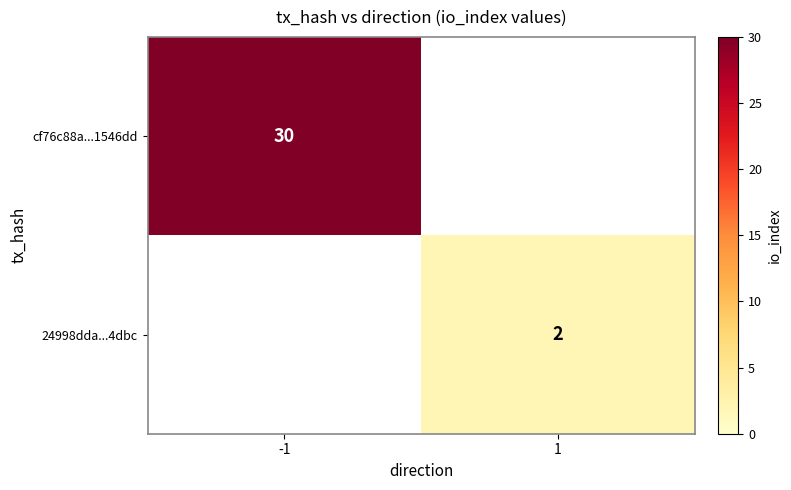

Is the value of cf76c88a...1546dd at -1 greater than the value of 24998dda...4dbc at 1?

Yes